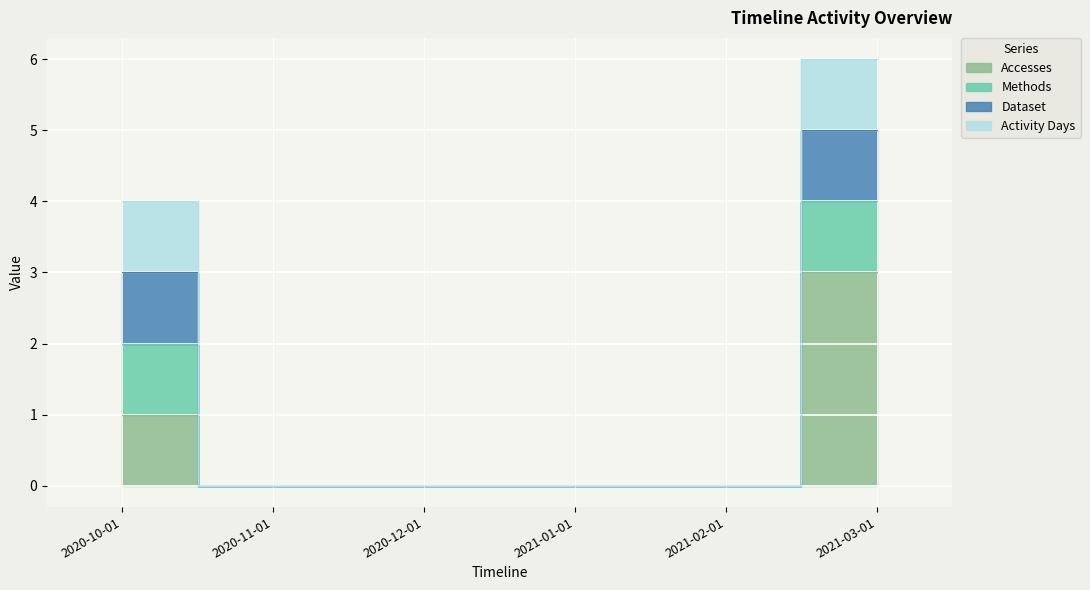

At how many categories does at least one series exceed 2?

1